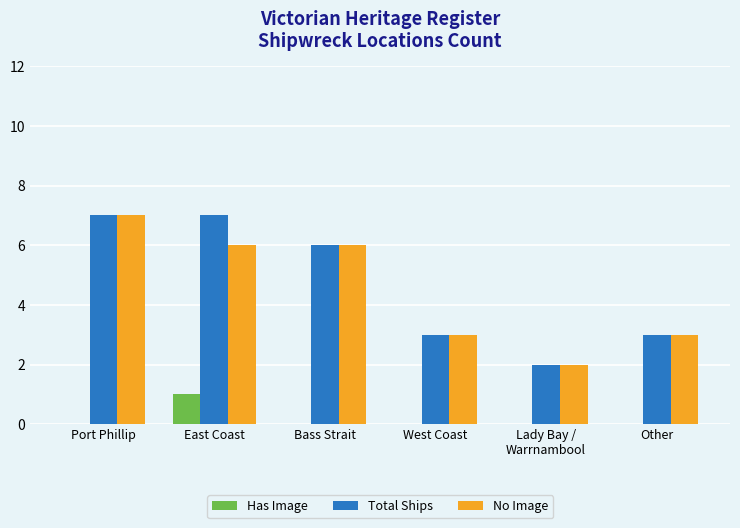

At which label does Has Image reach its peak?

East Coast